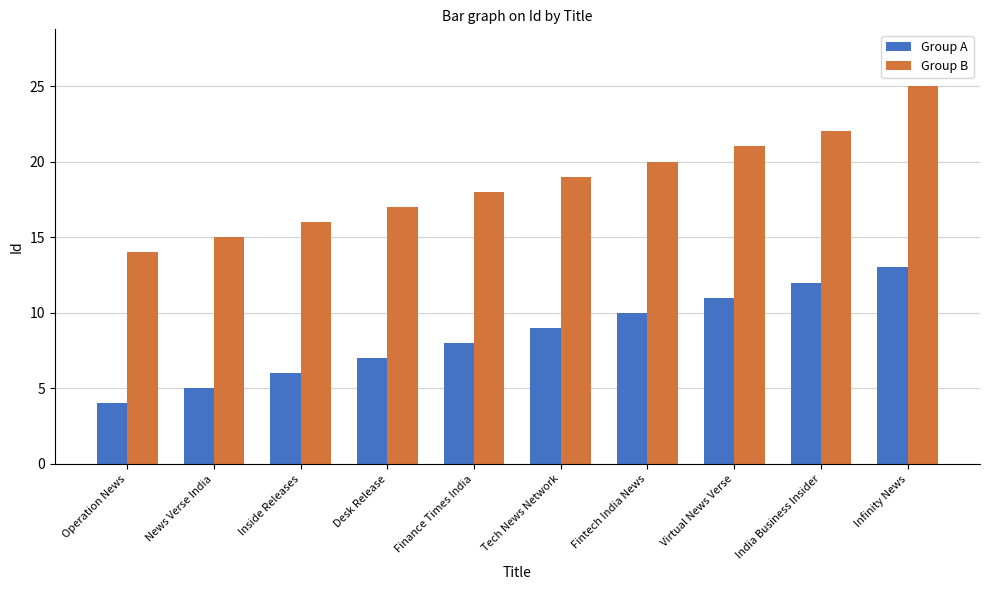

What position from the left is Tech News Network?

6